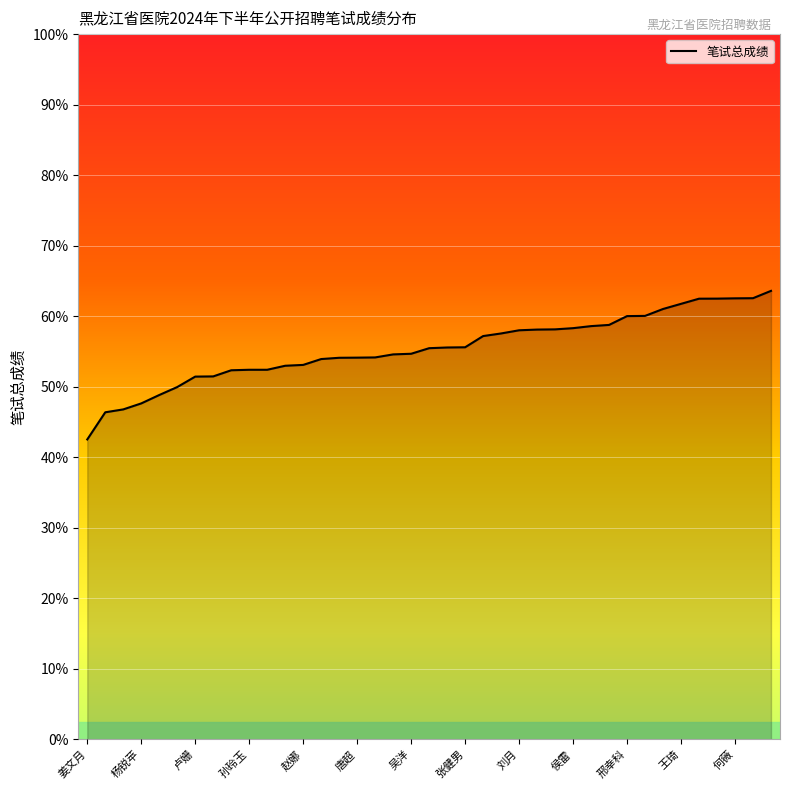

What is the maximum value shown in the chart?

63.6